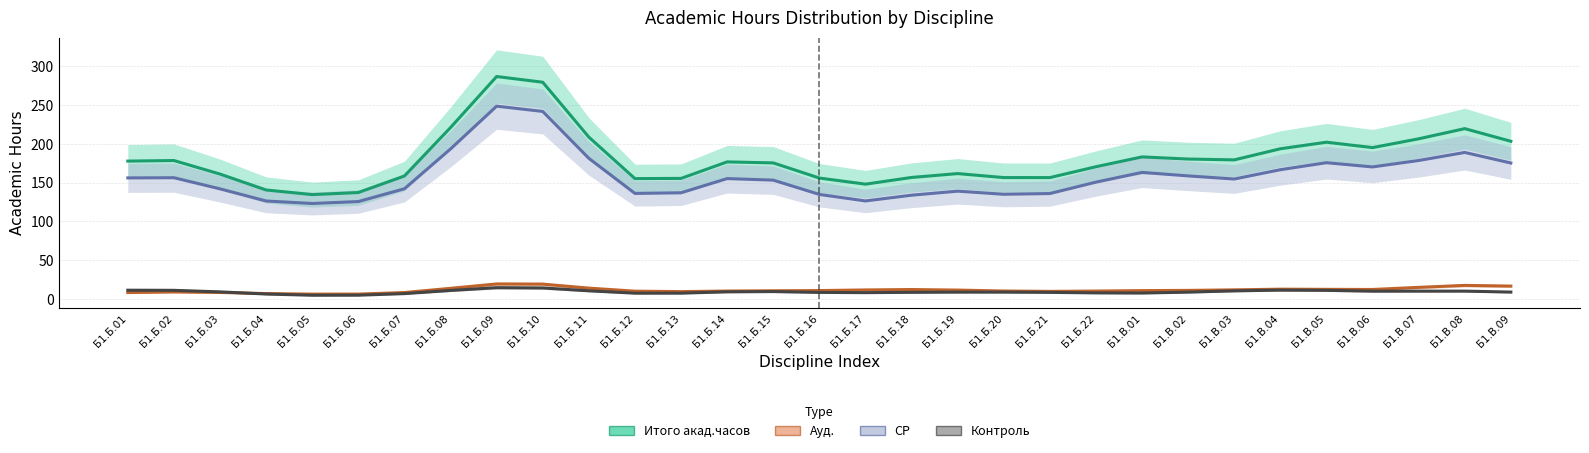

What is the average value of the Итого акад.часов series?

181.2